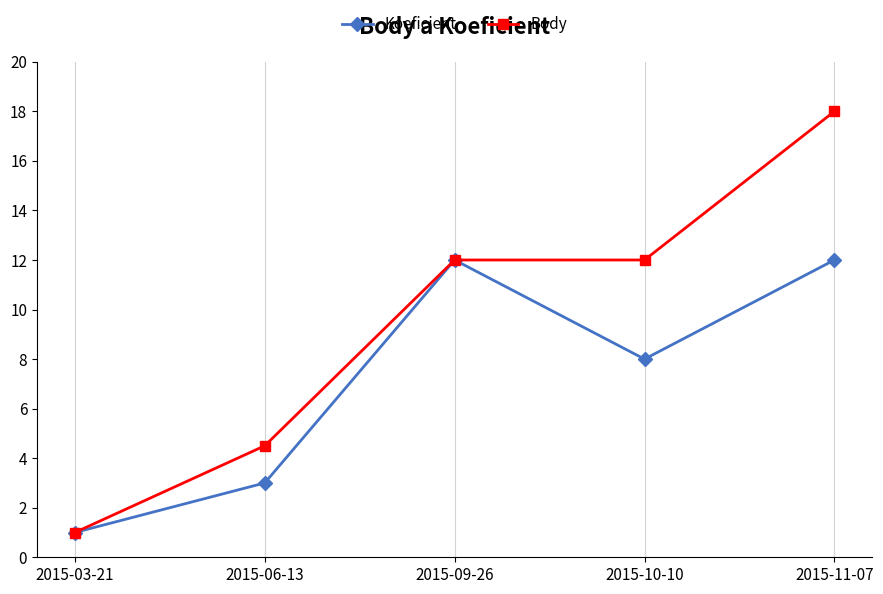

At which label does Koeficient reach its minimum?

2015-03-21